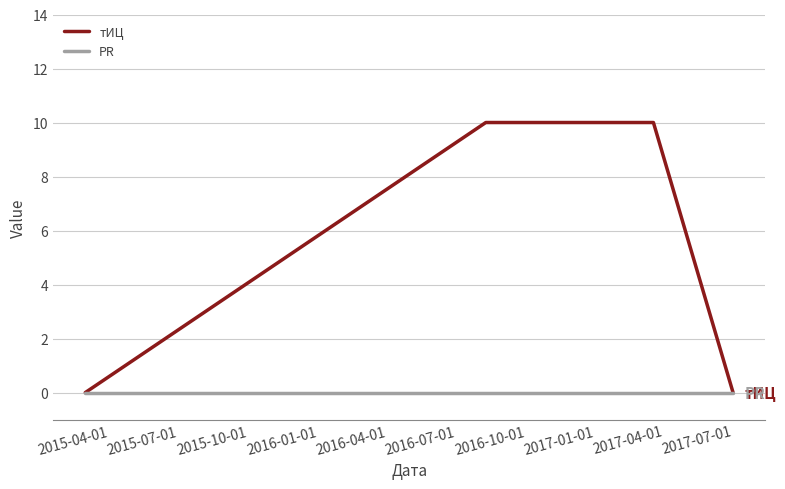

How many lines are shown in the chart?

2